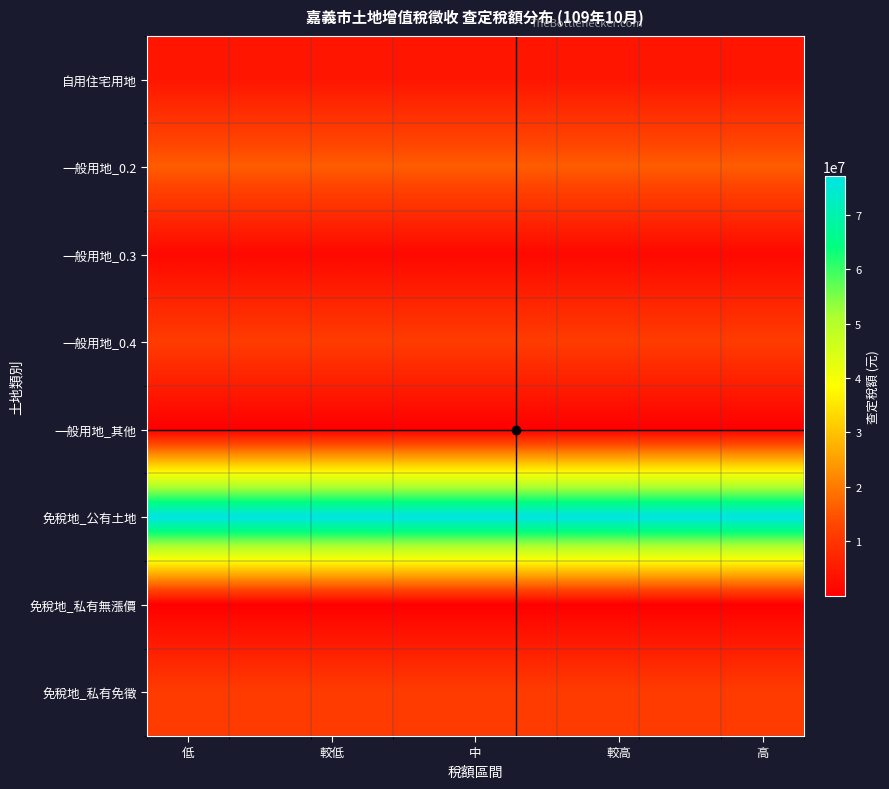

What is the smallest value displayed?

1904